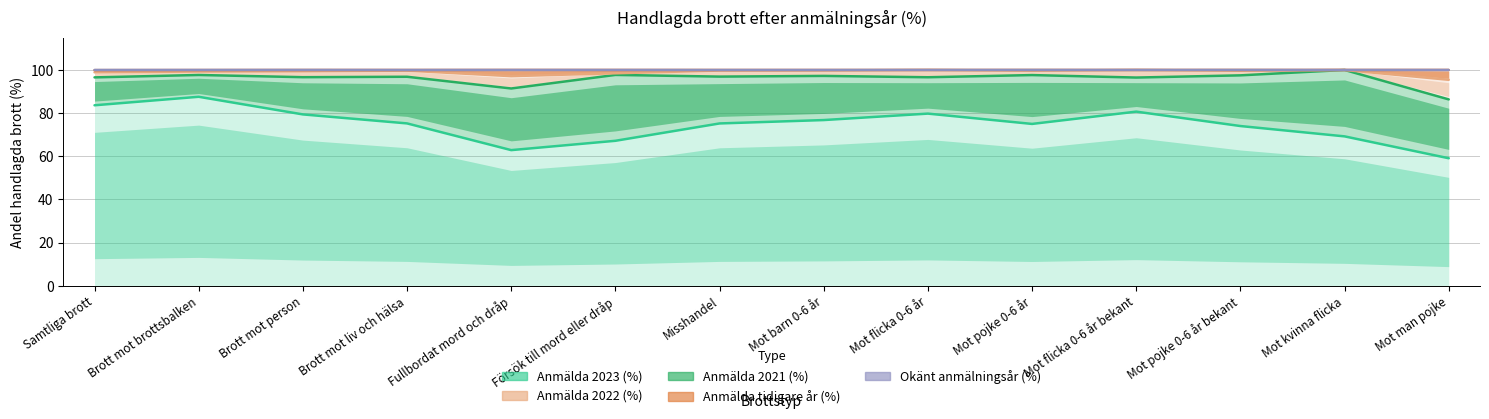

Reading left to right, transcribe all the data shown in this chart.

Anmälda 2023 (%): Samtliga brott=83.6	Brott mot brottsbalken=87.6	Brott mot person=79.4	Brott mot liv och hälsa=75.2	Fullbordat mord och dråp=62.9	Försök till mord eller dråp=67.2	Misshandel=75.2	Mot barn 0-6 år=76.8	Mot flicka 0-6 år=79.8	Mot pojke 0-6 år=75.0	Mot flicka 0-6 år bekant=80.7	Mot pojke 0-6 år bekant=74.0	Mot kvinna flicka=69.2	Mot man pojke=59.1
Anmälda 2022 (%): Samtliga brott=96.6	Brott mot brottsbalken=97.7	Brott mot person=96.7	Brott mot liv och hälsa=96.9	Fullbordat mord och dråp=91.4	Försök till mord eller dråp=97.7	Misshandel=96.9	Mot barn 0-6 år=97.2	Mot flicka 0-6 år=96.6	Mot pojke 0-6 år=97.6	Mot flicka 0-6 år bekant=96.5	Mot pojke 0-6 år bekant=97.5	Mot kvinna flicka=100.0	Mot man pojke=86.4
Anmälda 2021 (%): Samtliga brott=98.9	Brott mot brottsbalken=99.3	Brott mot person=99.4	Brott mot liv och hälsa=99.7	Fullbordat mord och dråp=97.1	Försök till mord eller dråp=98.5	Misshandel=99.7	Mot barn 0-6 år=99.8	Mot flicka 0-6 år=100.0	Mot pojke 0-6 år=99.7	Mot flicka 0-6 år bekant=100.0	Mot pojke 0-6 år bekant=99.6	Mot kvinna flicka=100.0	Mot man pojke=95.5
Anmälda tidigare år (%): Samtliga brott=99.9	Brott mot brottsbalken=100.0	Brott mot person=100.0	Brott mot liv och hälsa=100.0	Fullbordat mord och dråp=100.0	Försök till mord eller dråp=100.0	Misshandel=100.0	Mot barn 0-6 år=100.0	Mot flicka 0-6 år=100.0	Mot pojke 0-6 år=100.0	Mot flicka 0-6 år bekant=100.0	Mot pojke 0-6 år bekant=100.0	Mot kvinna flicka=100.0	Mot man pojke=100.0
Okänt anmälningsår (%): Samtliga brott=100.0	Brott mot brottsbalken=100.0	Brott mot person=100.0	Brott mot liv och hälsa=100.0	Fullbordat mord och dråp=100.0	Försök till mord eller dråp=100.0	Misshandel=100.0	Mot barn 0-6 år=100.0	Mot flicka 0-6 år=100.0	Mot pojke 0-6 år=100.0	Mot flicka 0-6 år bekant=100.0	Mot pojke 0-6 år bekant=100.0	Mot kvinna flicka=100.0	Mot man pojke=100.0